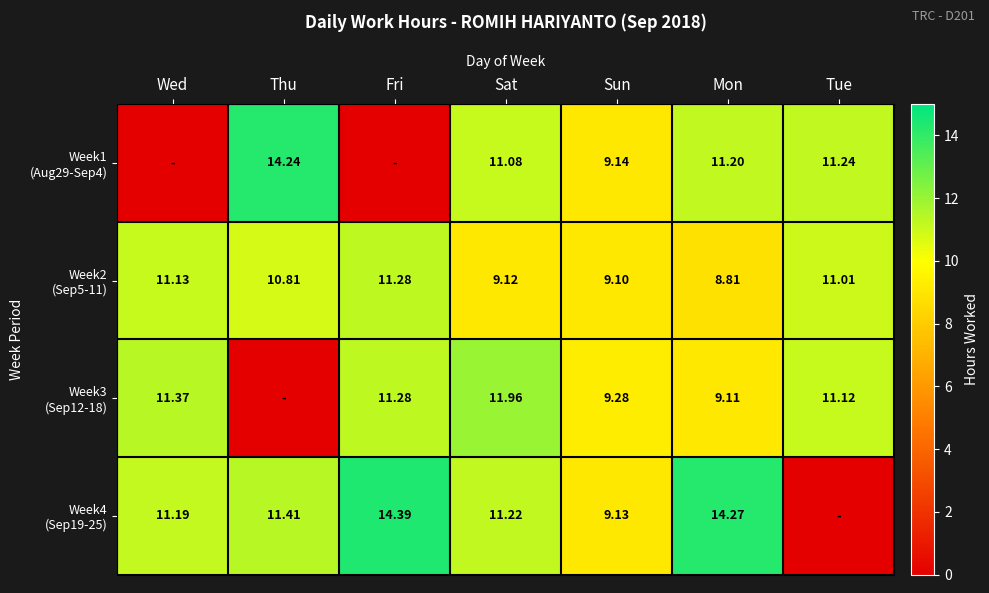

What is the difference between the maximum and minimum values in the Week4 (Sep19-25) series?

14.4